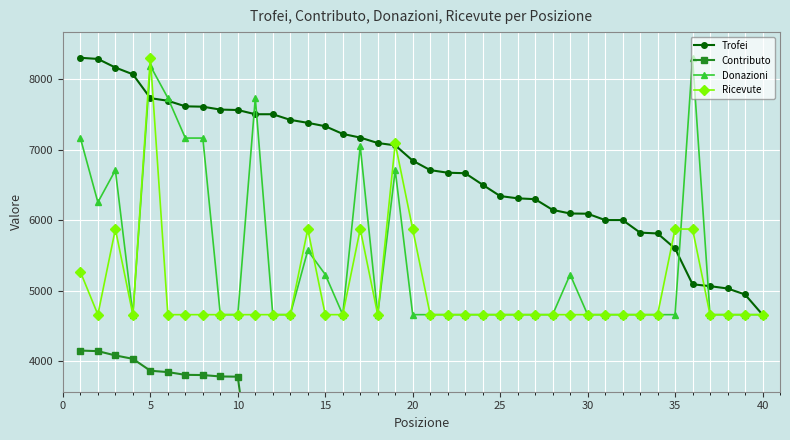

What value does the Ricevute series have at 30?

4659.0